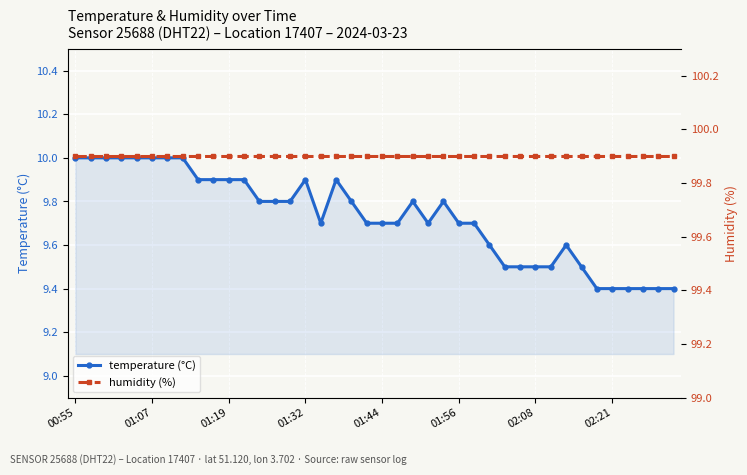

How many temperature (°C) values are between 9 and 10?

40